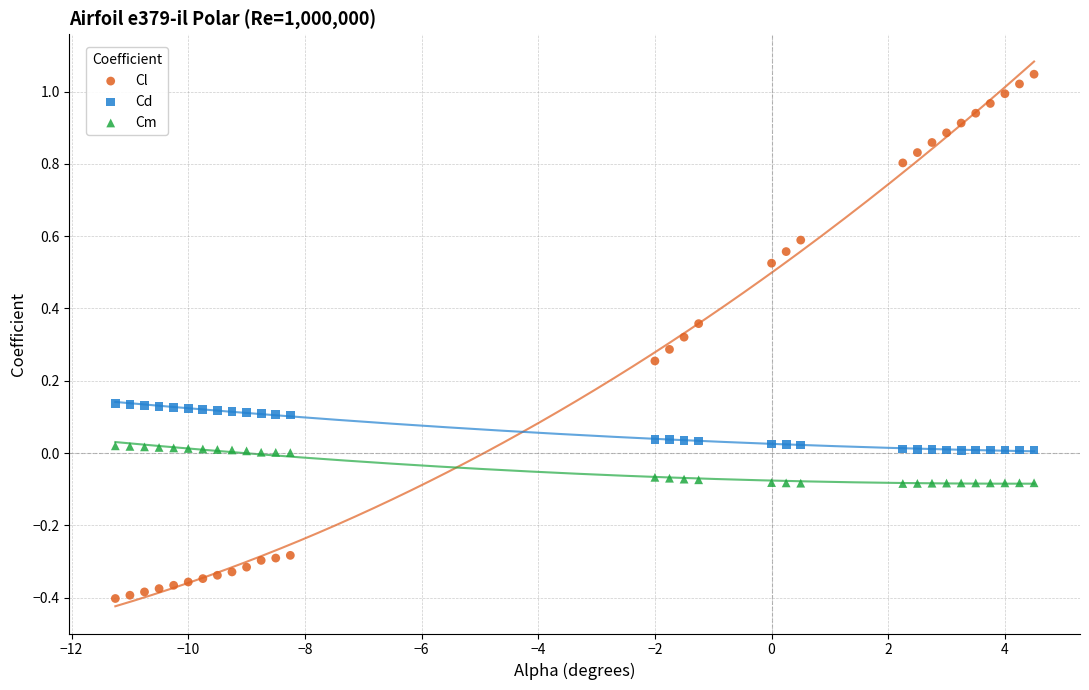

Which series reaches the maximum Y coordinate?

Cl